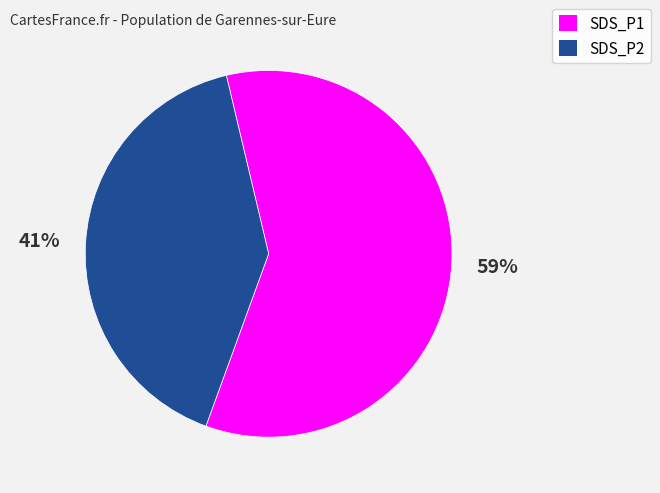

To the nearest percent, what is the average slice percentage?

50%